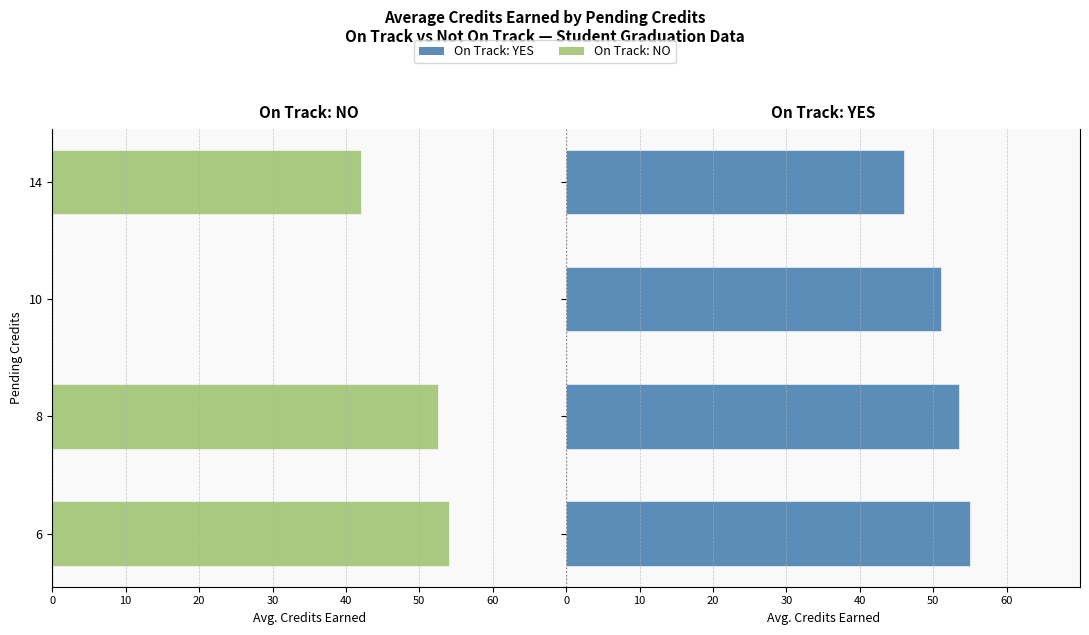

The On Track: NO series shows -78.2 at 60. True or false?

False